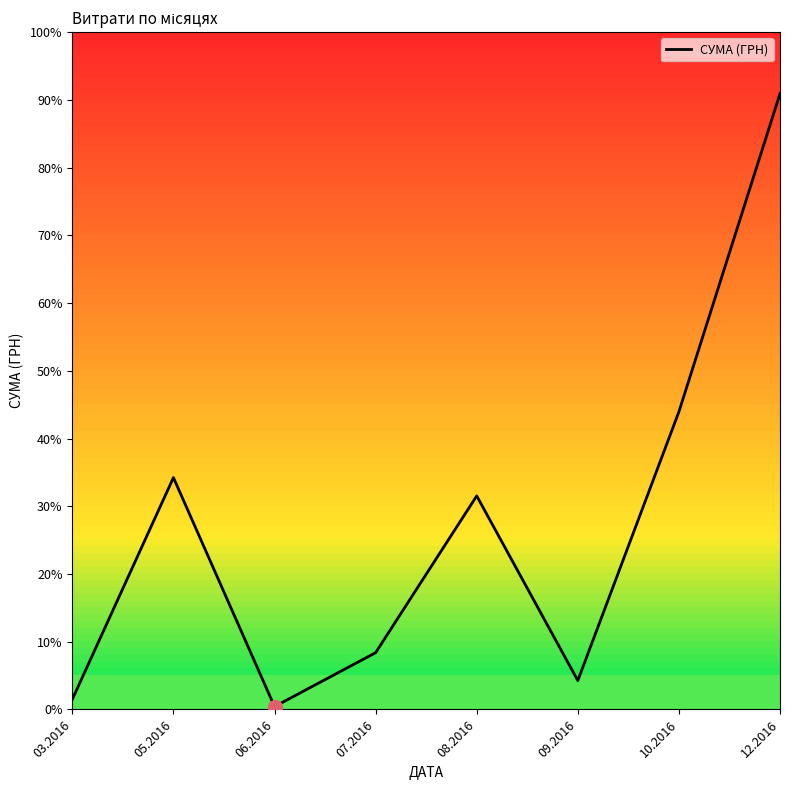

Does the chart have visible grid lines?

No